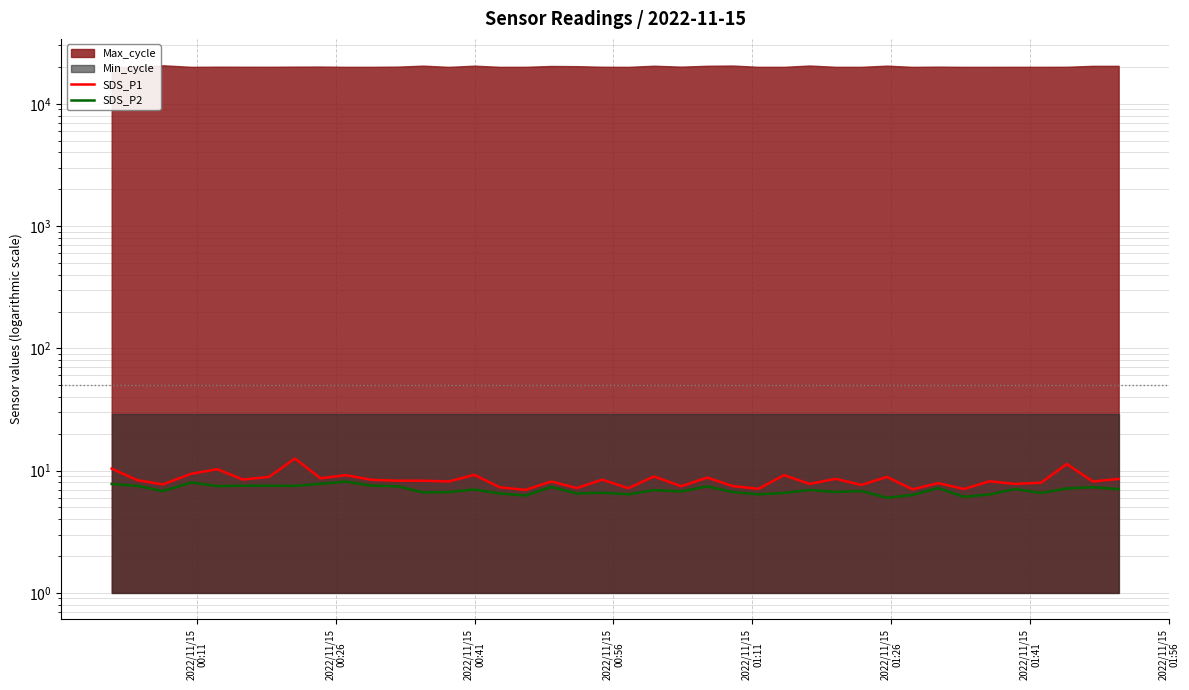

Reading left to right, list all the values displayed in this chart.

SDS_P1: 10.4	8.3	7.7	9.4	10.3	8.4	8.9	12.6	8.7	9.2	8.4	8.3	8.3	8.2	9.2	7.3	7.0	8.2	7.2	8.4	7.2	8.9	7.5	8.8	7.5	7.1	9.2	7.8	8.6	7.6	8.9	7.0	7.9	7.1	8.2	7.8	8.0	11.3	8.2	8.6
SDS_P2: 7.8	7.5	6.8	8.0	7.5	7.5	7.5	7.5	7.8	8.1	7.5	7.5	6.6	6.7	7.0	6.5	6.2	7.3	6.5	6.6	6.4	6.9	6.8	7.4	6.7	6.4	6.6	7.0	6.7	6.8	6.0	6.3	7.2	6.1	6.4	7.1	6.6	7.2	7.3	7.0